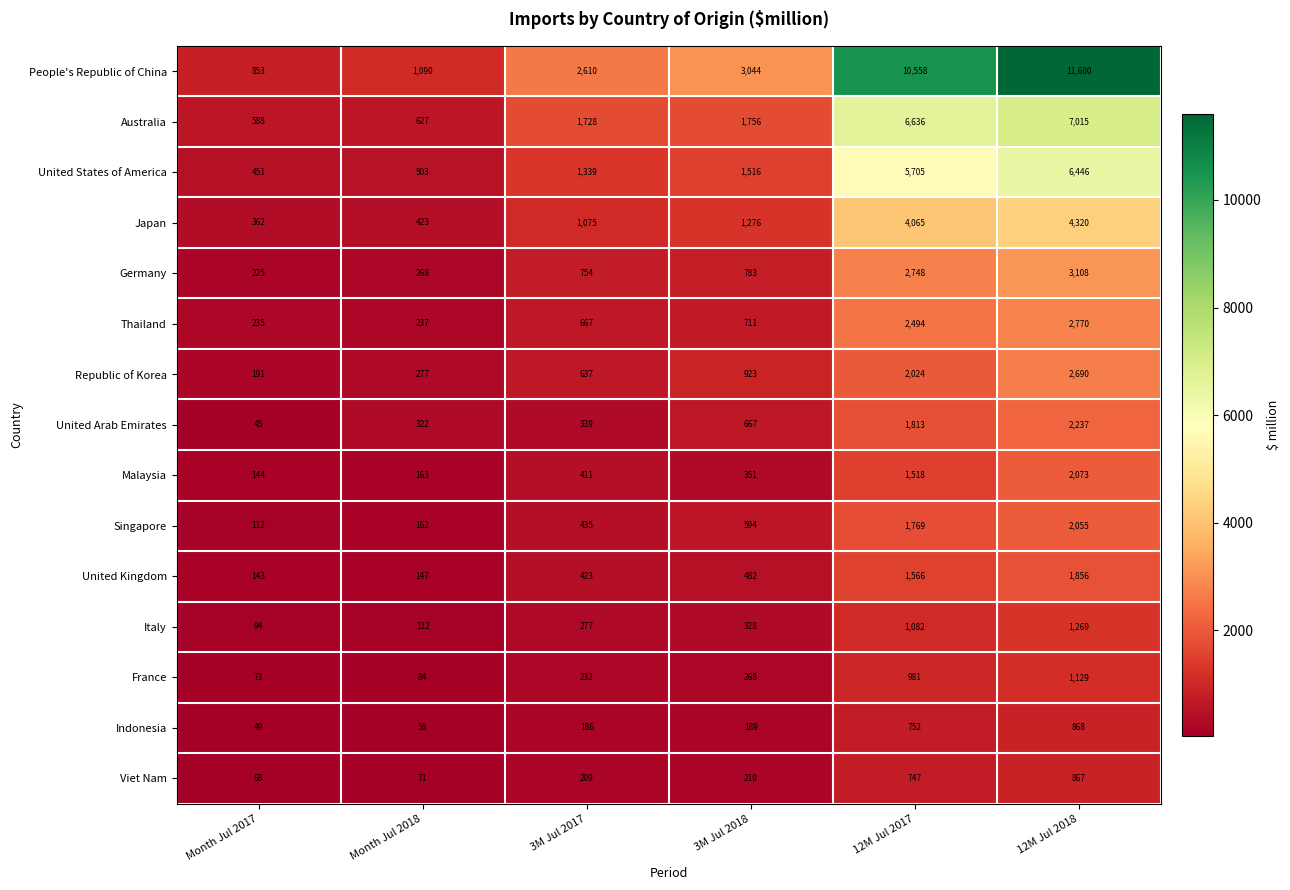

What value does the United Kingdom series have at 3M Jul 2018?

482